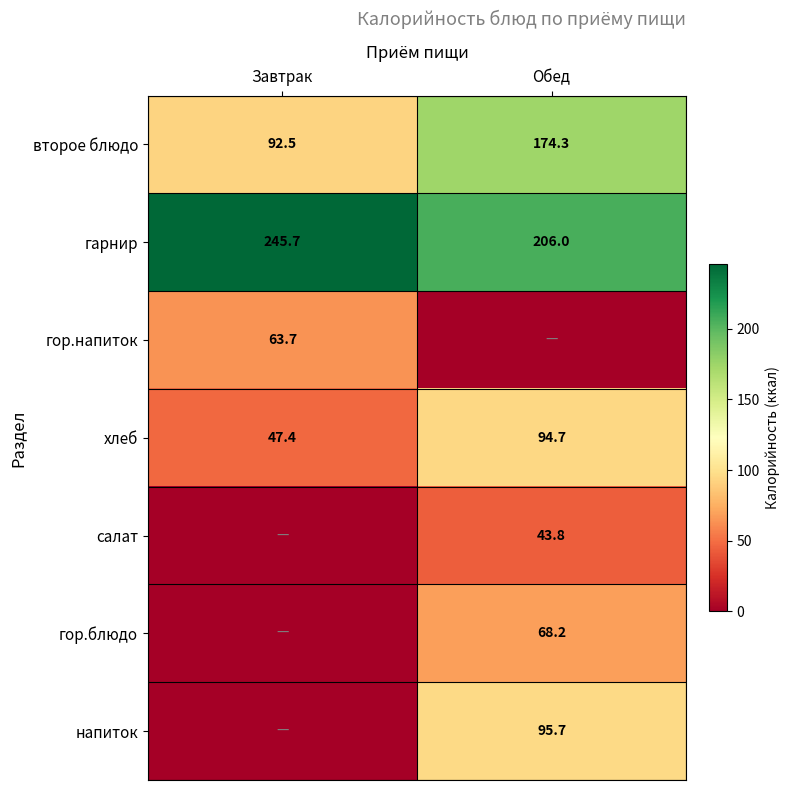

Where is хлеб nearest to the value 71?

Завтрак